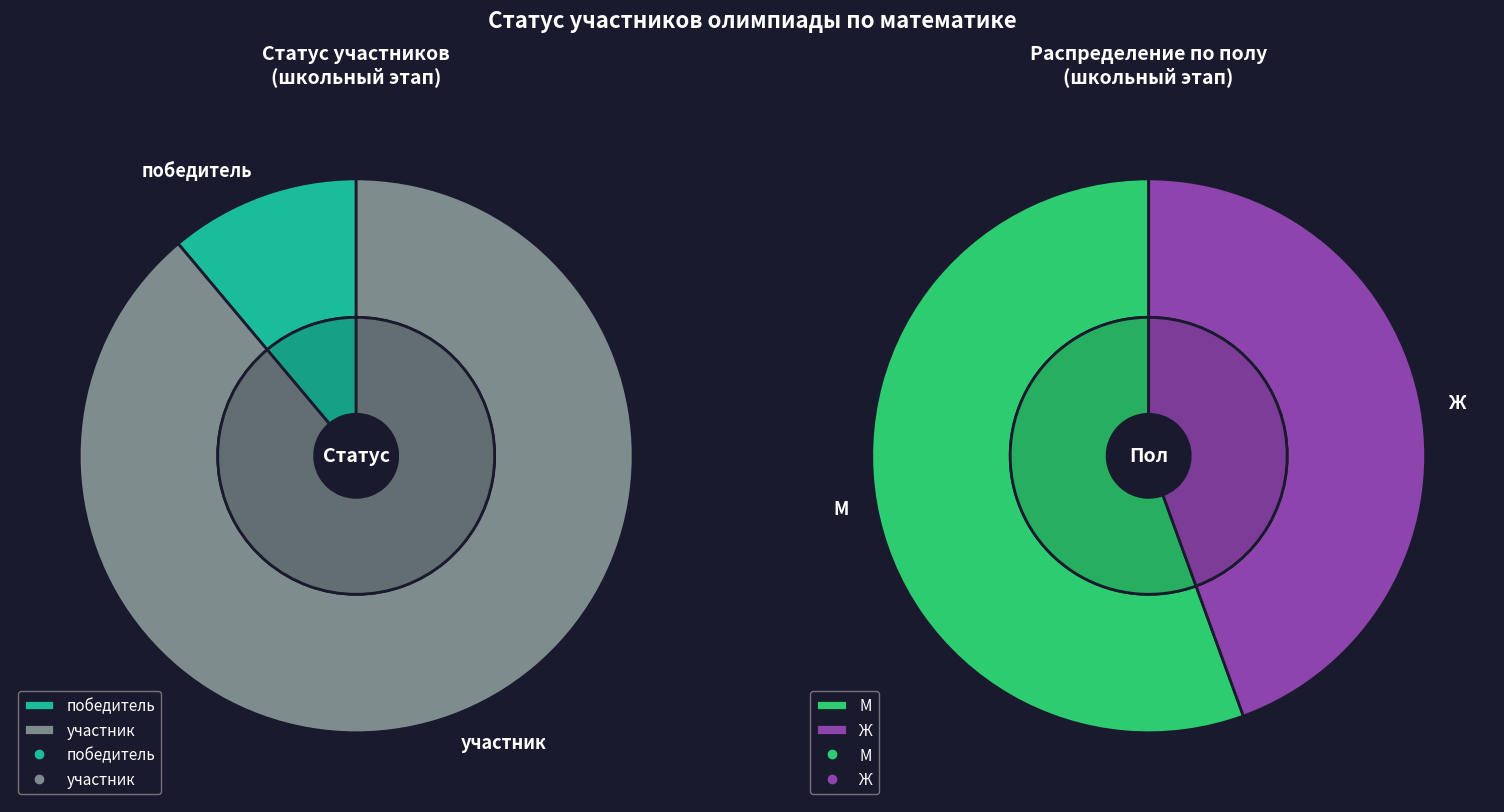

What percentage is the участник slice, to the nearest percent?

89%